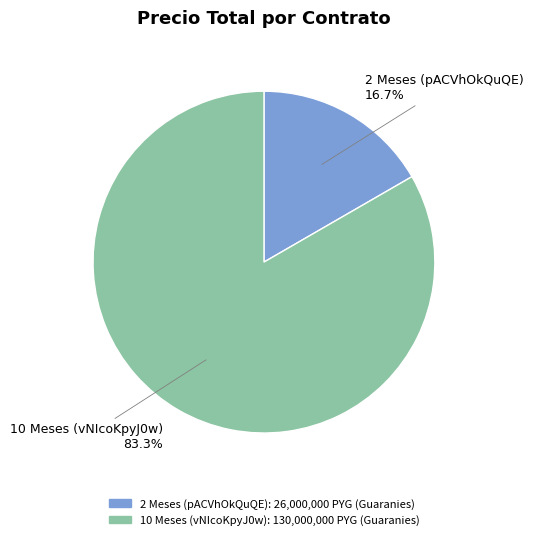

Rank the categories by value from lowest to highest.

2 Meses (pACVhOkQuQE), 10 Meses (vNIcoKpyJ0w)